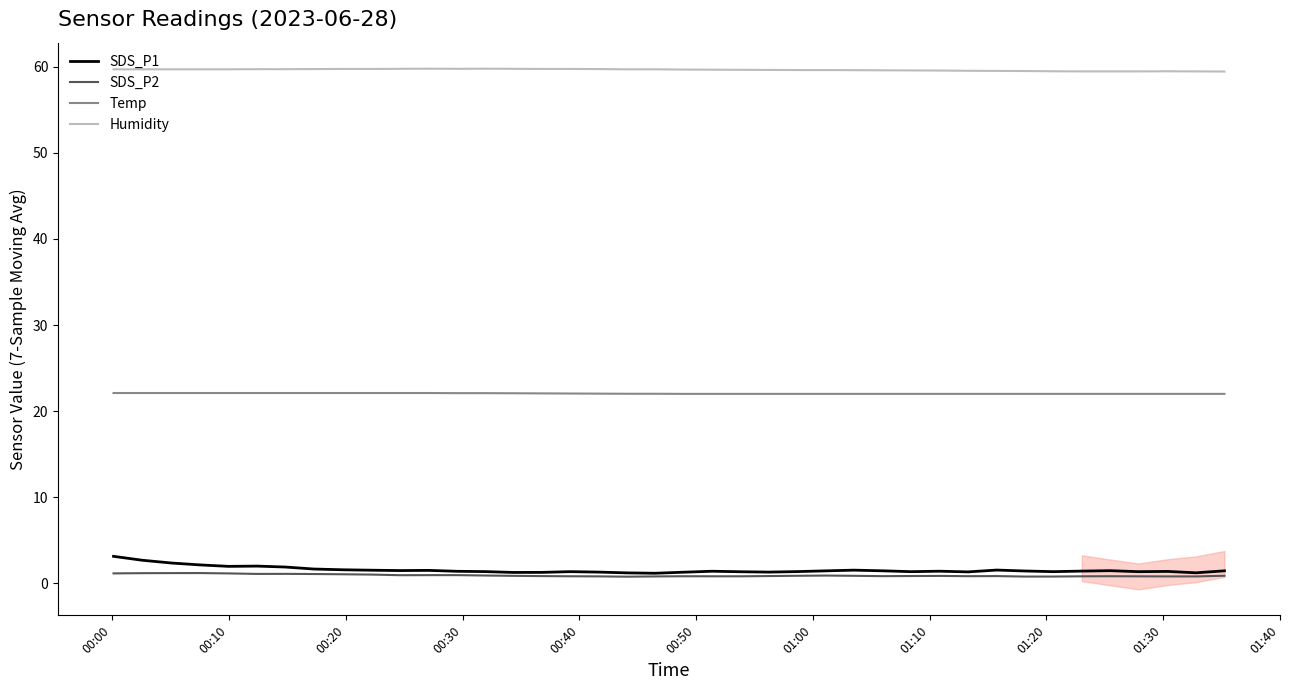

True or false: SDS_P1 and Temp intersect in this chart.

False